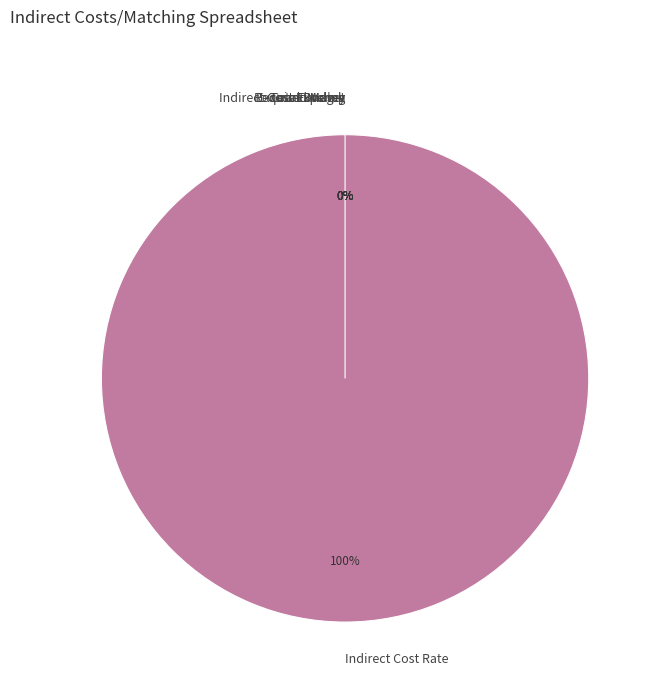

Count the number of slices in the pie.

6